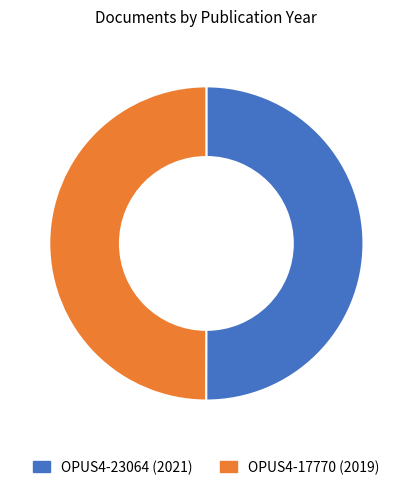

Do OPUS4-23064 (2021) and OPUS4-17770 (2019) together represent more than half of the pie?

Yes